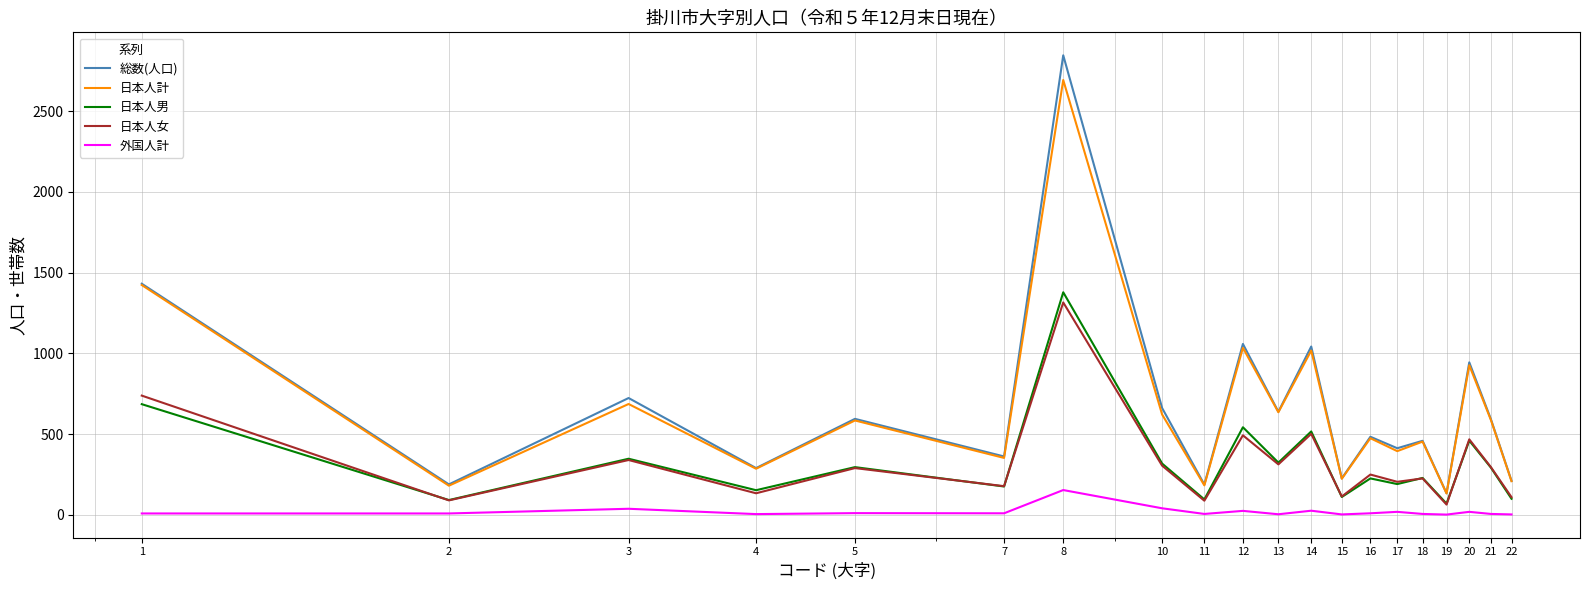

How many values in the 日本人男 series are below 292?

10